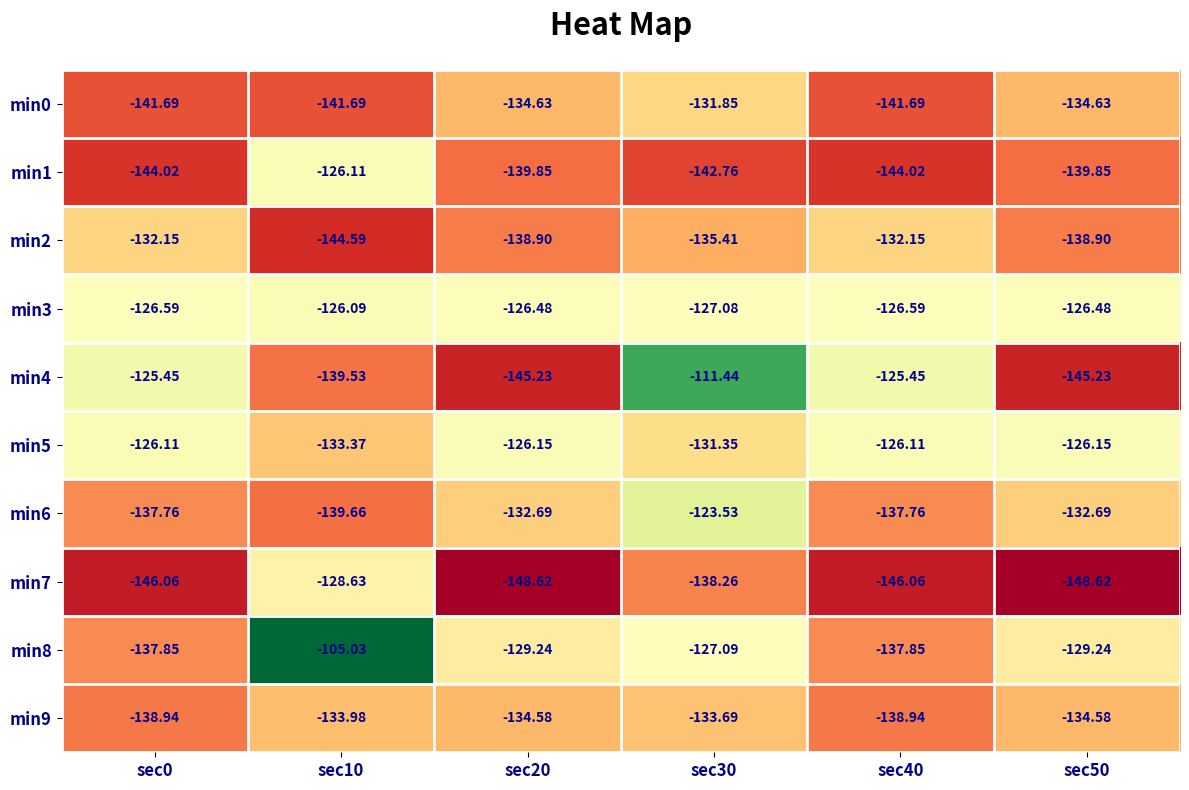

How many series are shown in this chart?

10